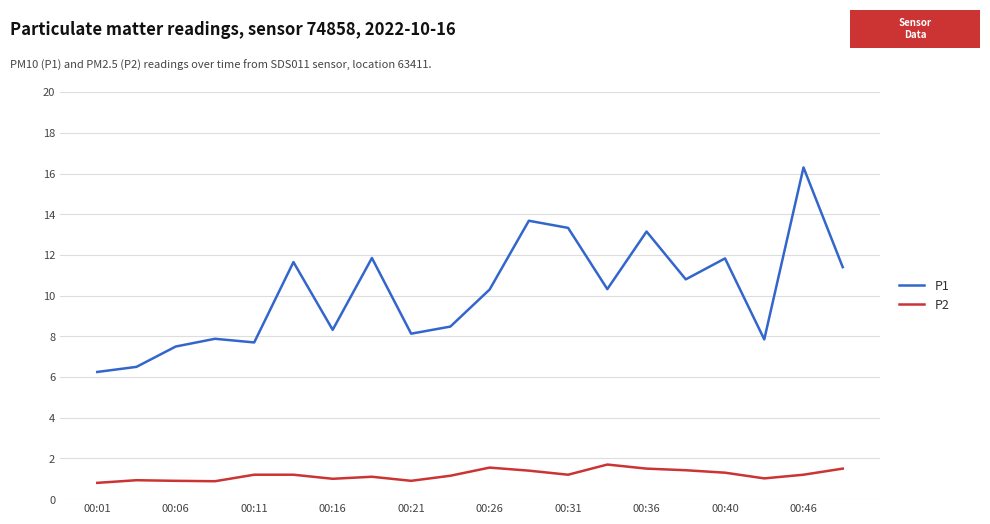

Which series has the largest range (max minus min)?

P1